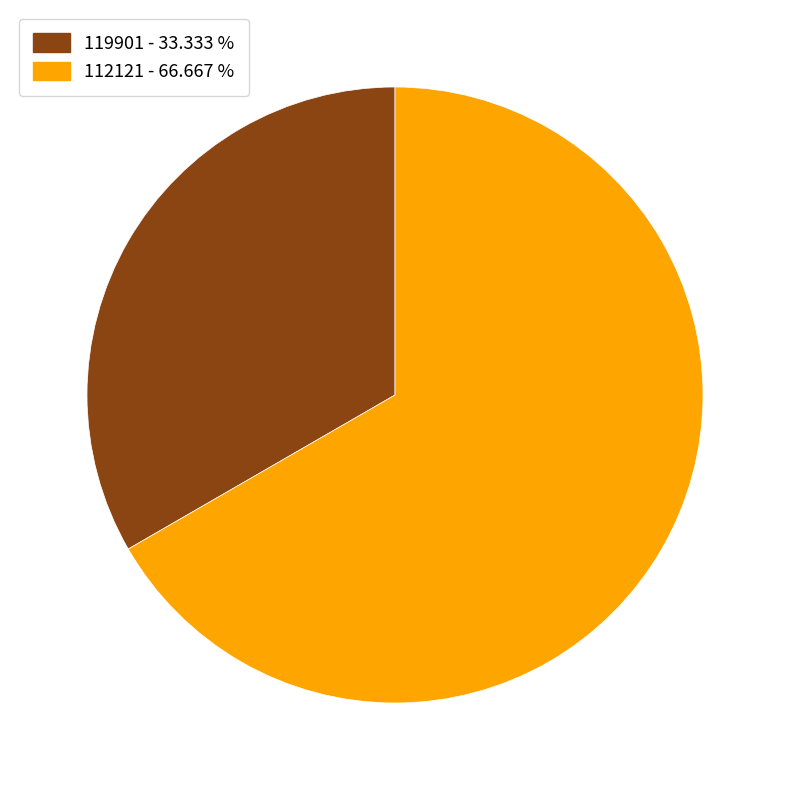

Is there a majority slice in this chart?

Yes